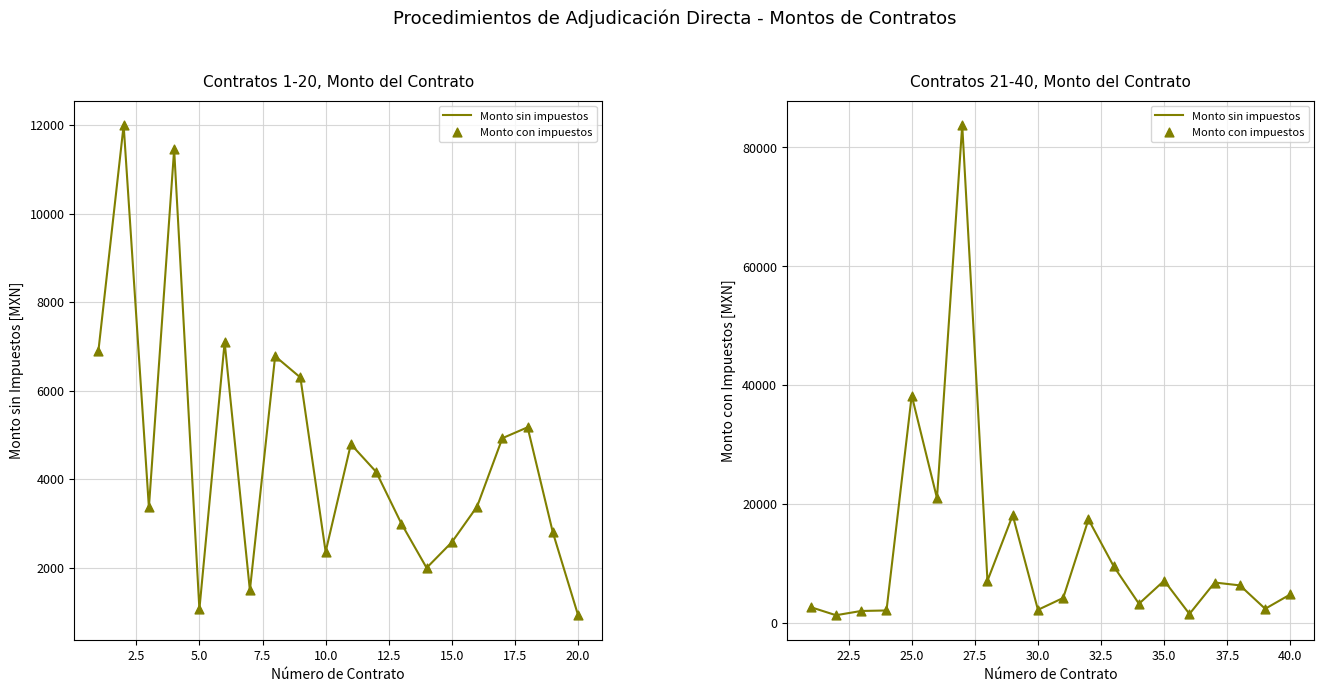

Which series has the largest total across all categories?

Monto con impuestos